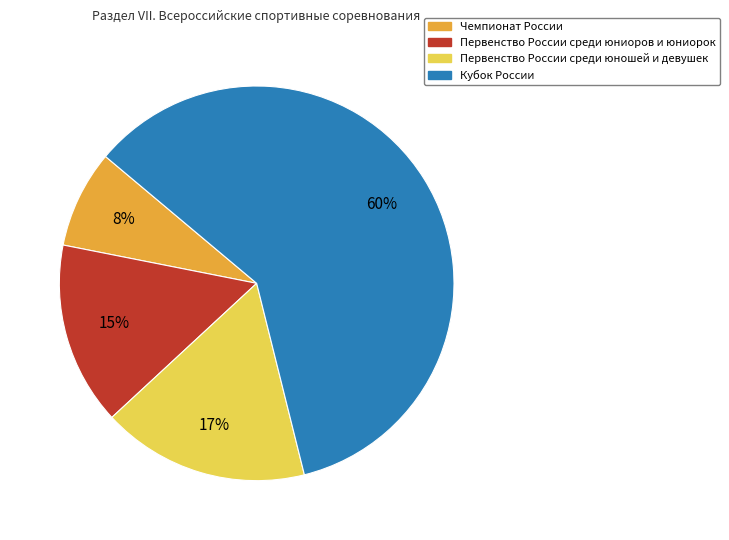

What percentage is the Первенство России среди юношей и девушек slice, to the nearest percent?

17%